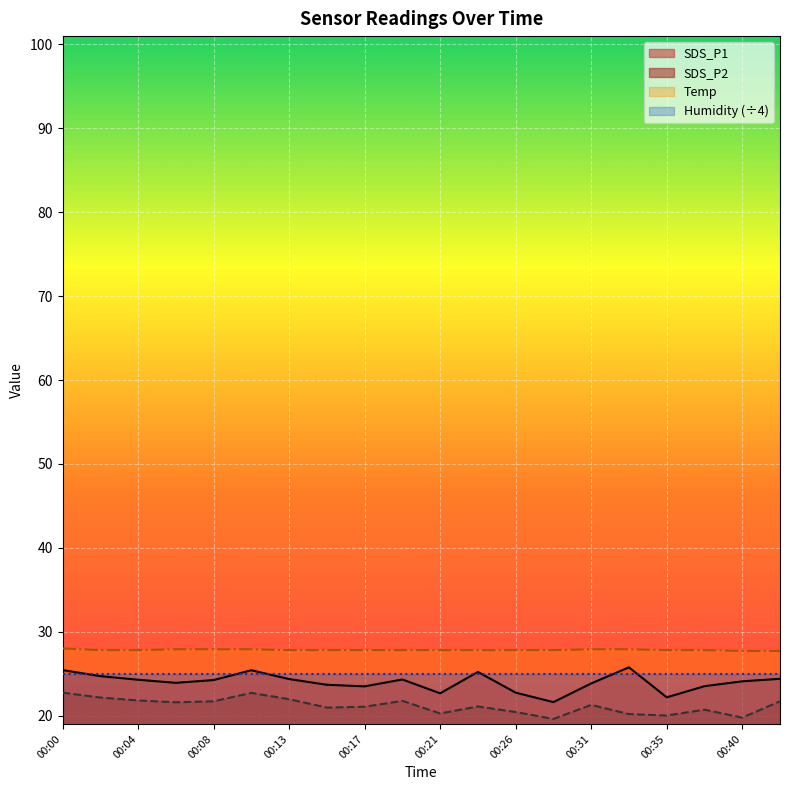

At which category does SDS_P2 reach its first local peak?

00:10